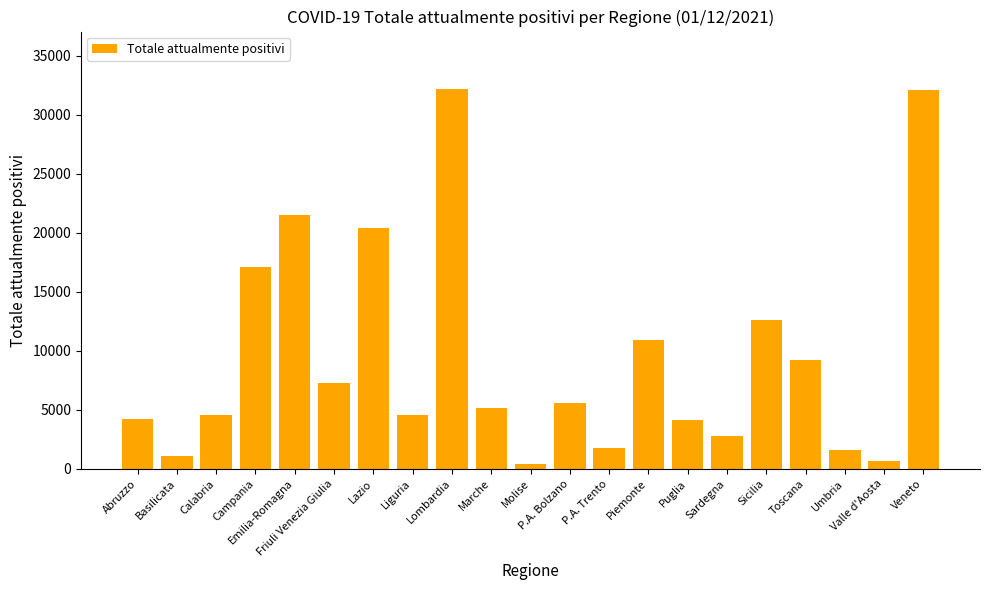

What is the average value?

9513